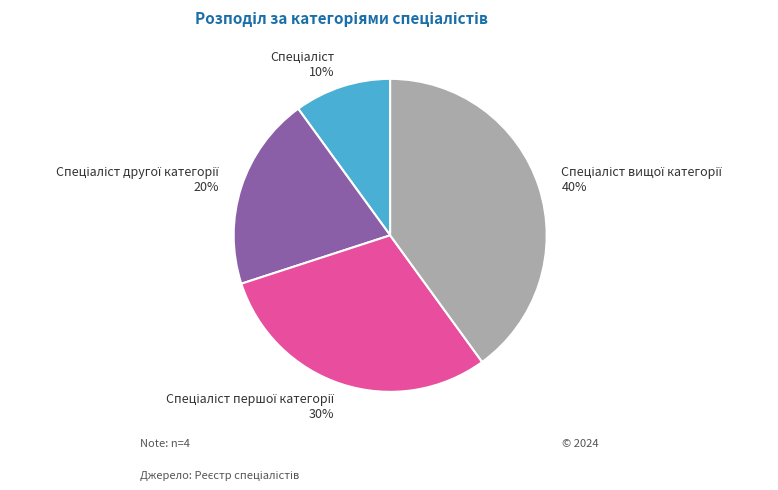

To the nearest percent, what is the difference between the largest and smallest slice percentages?

30%